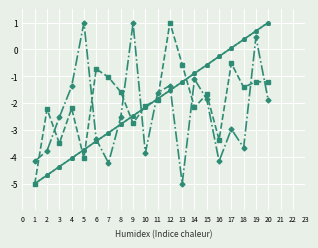

What is the total value across all series at 1?

-19.2